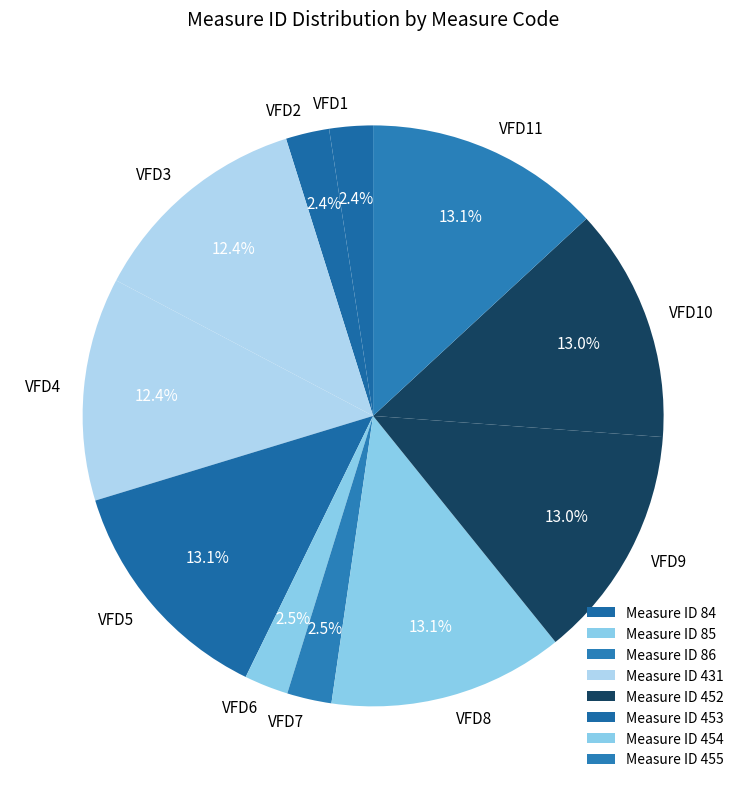

Do VFD7 and VFD1 together represent more than half of the pie?

No